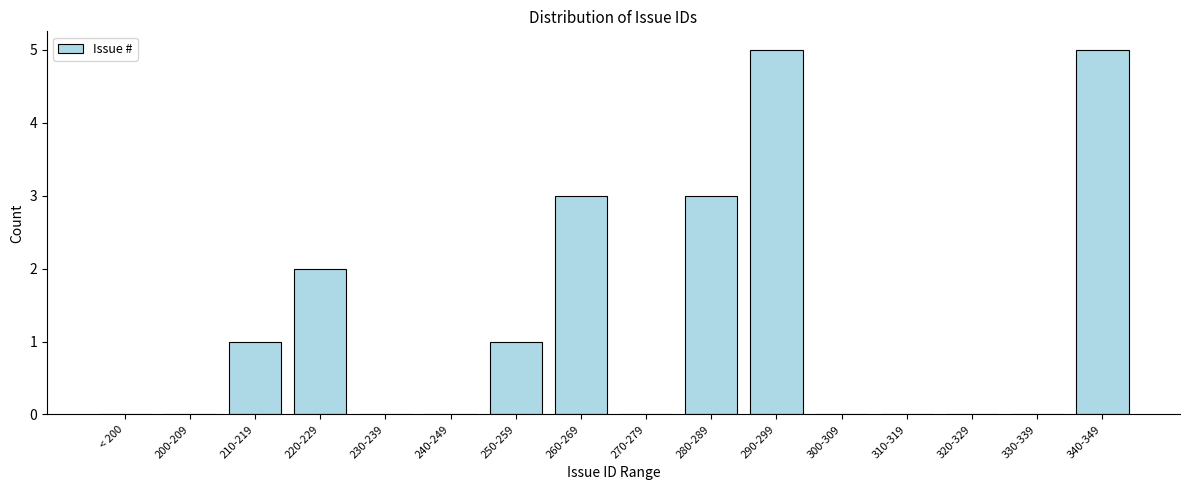

Reading right to left, transcribe all the data shown in this chart.

340-349=5	330-339=0	320-329=0	310-319=0	300-309=0	290-299=5	280-289=3	270-279=0	260-269=3	250-259=1	240-249=0	230-239=0	220-229=2	210-219=1	200-209=0	< 200=0